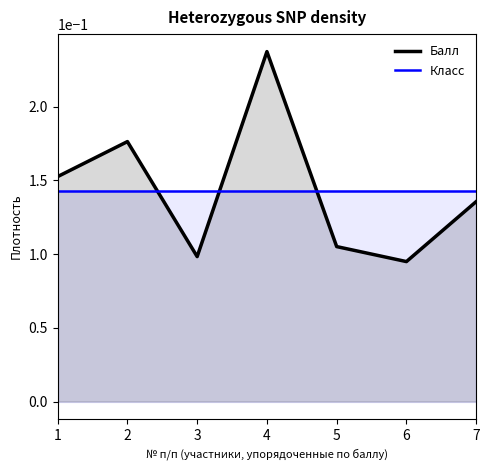

In Балл, how many points are higher than both neighbors (excluding endpoints)?

2